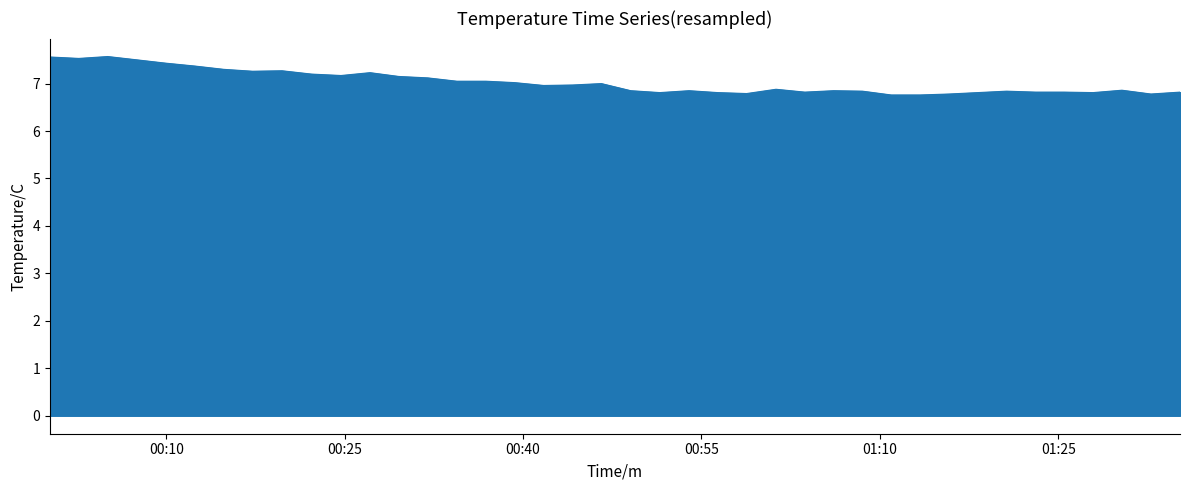

What is the maximum value shown in the chart?

7.6